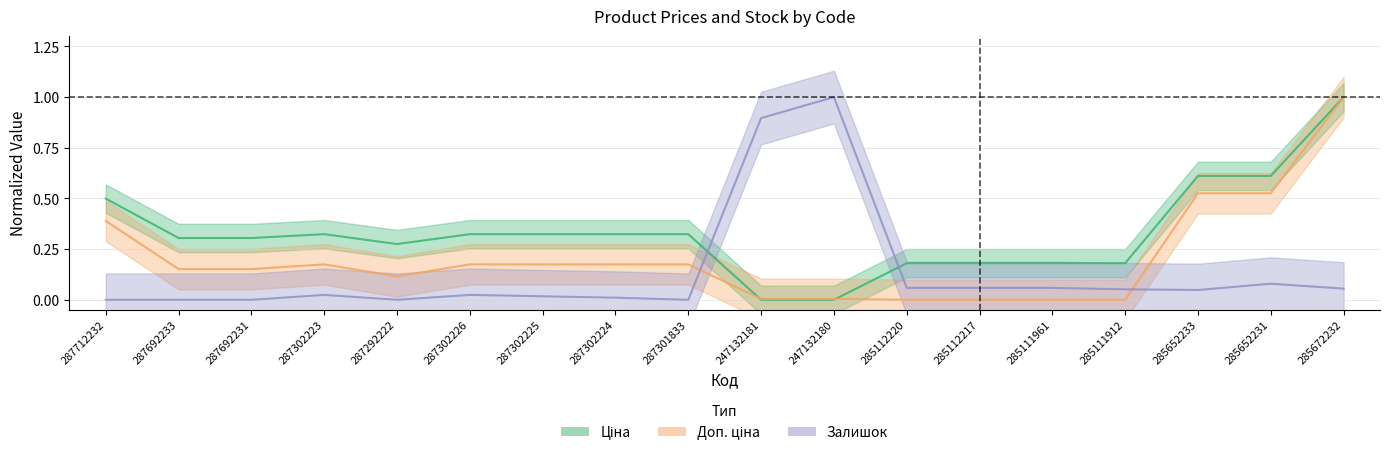

What is the difference between the second highest and second lowest values in the Доп. ціна series?

0.5